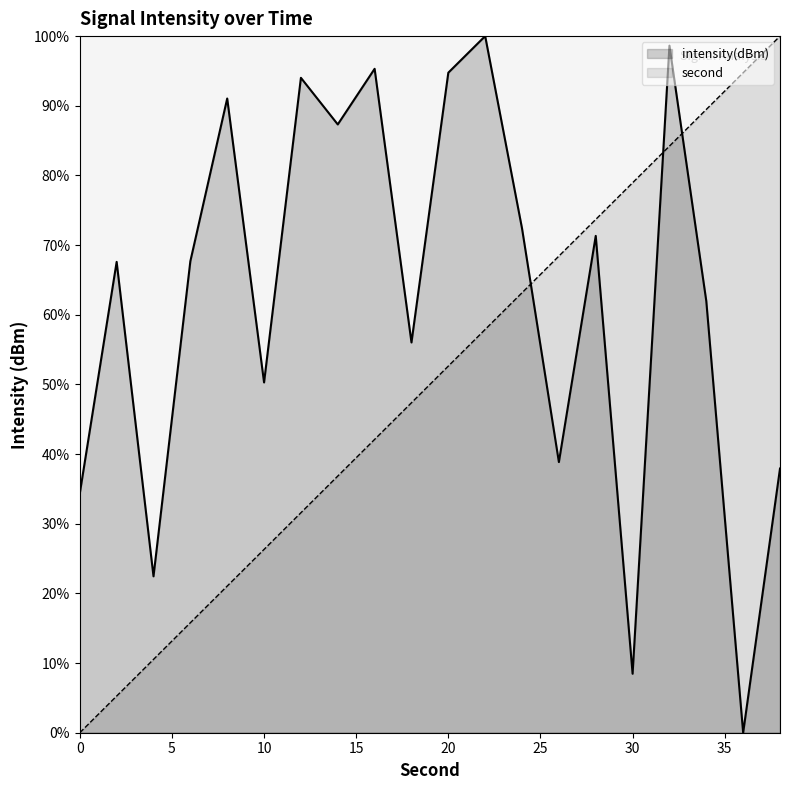

True or false: intensity(dBm) and second intersect in this chart.

True